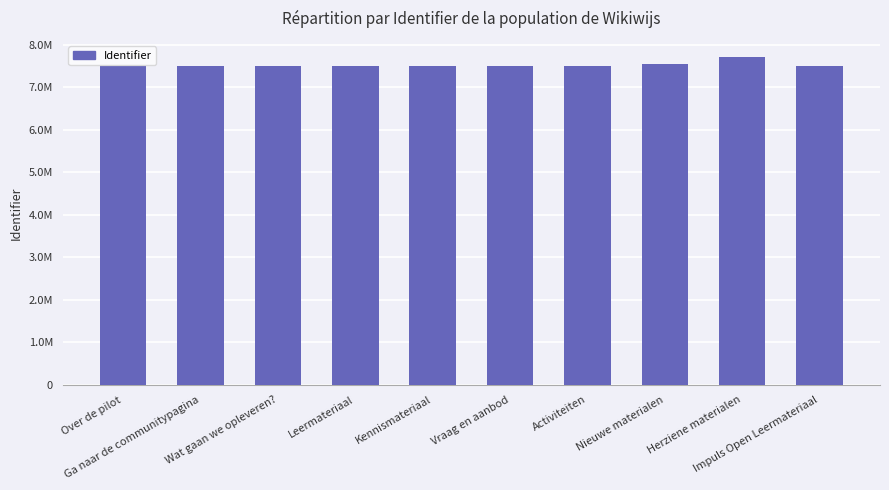

What position from the right is Over de pilot?

10